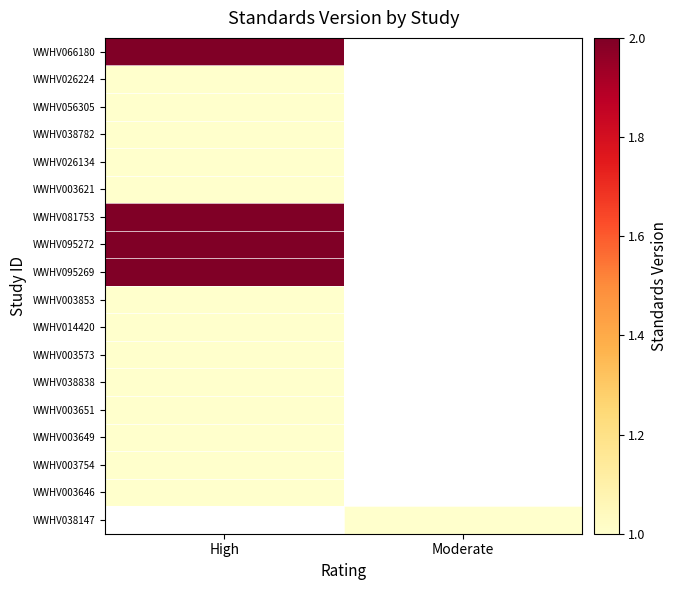

What is the difference between the highest and lowest values at High?

1.0